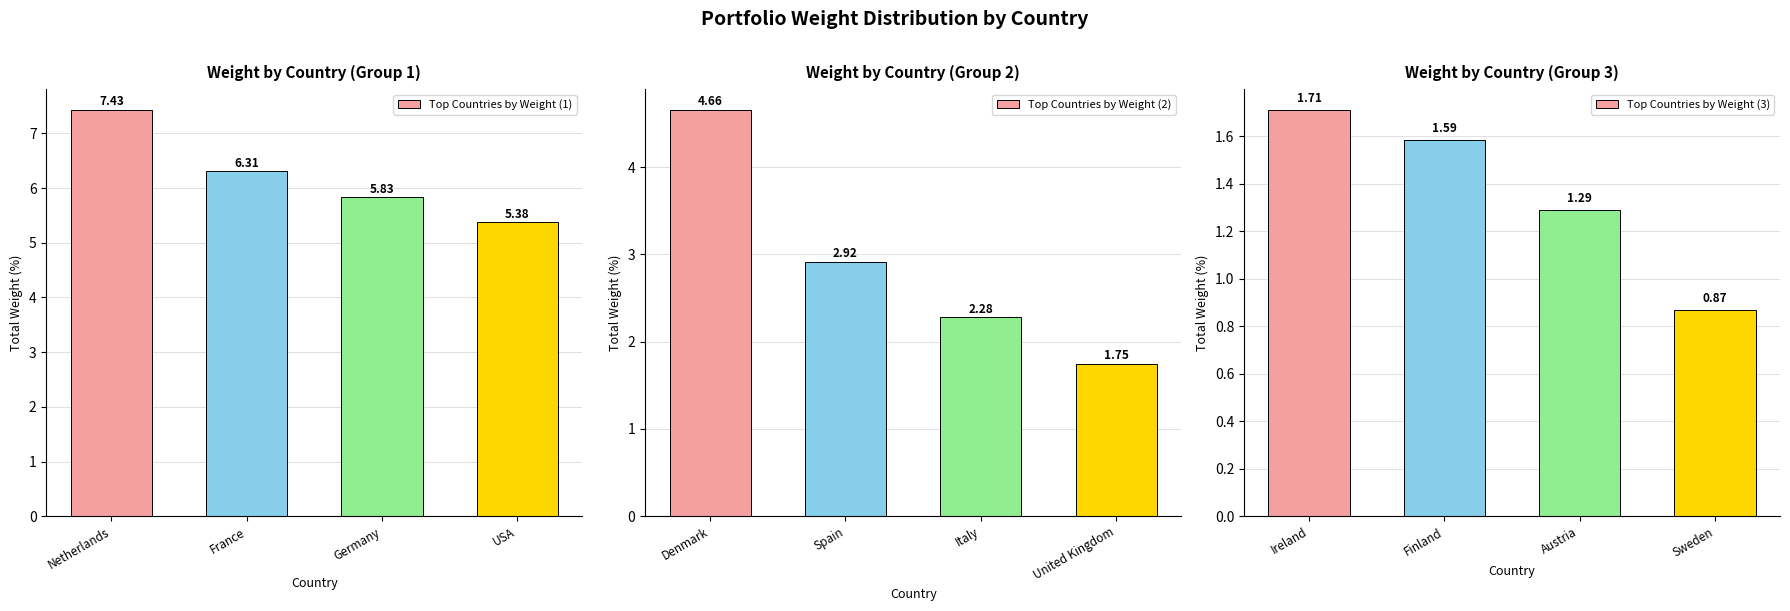

At how many categories does at least one series exceed 3?

4